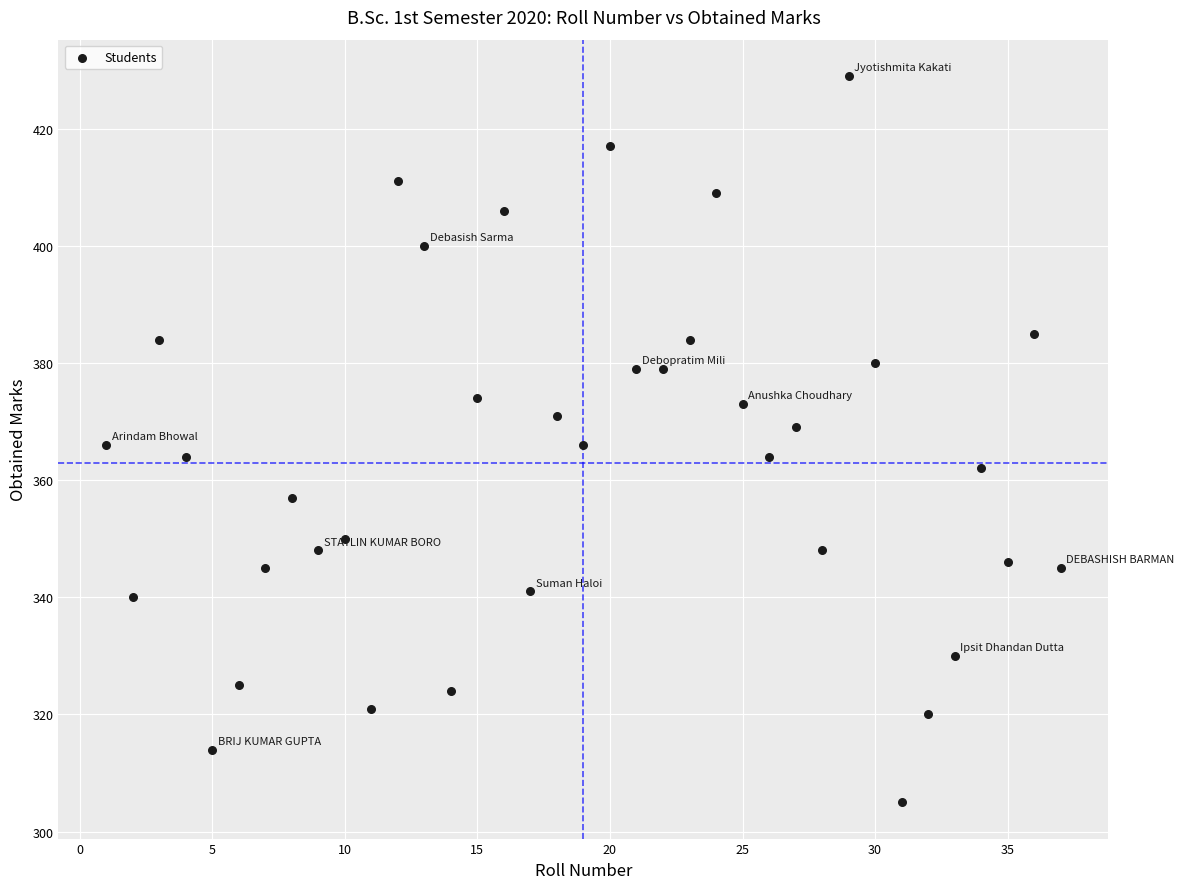

What is the range of X values (max minus min)?

36